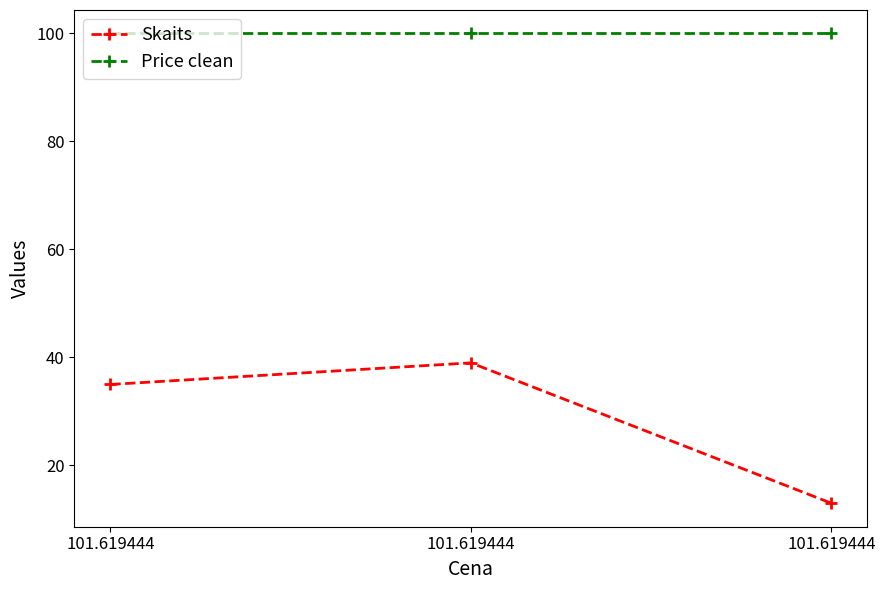

Reading left to right, extract all data points from this chart.

Skaits: 35	39	13
Price clean: 100	100	100